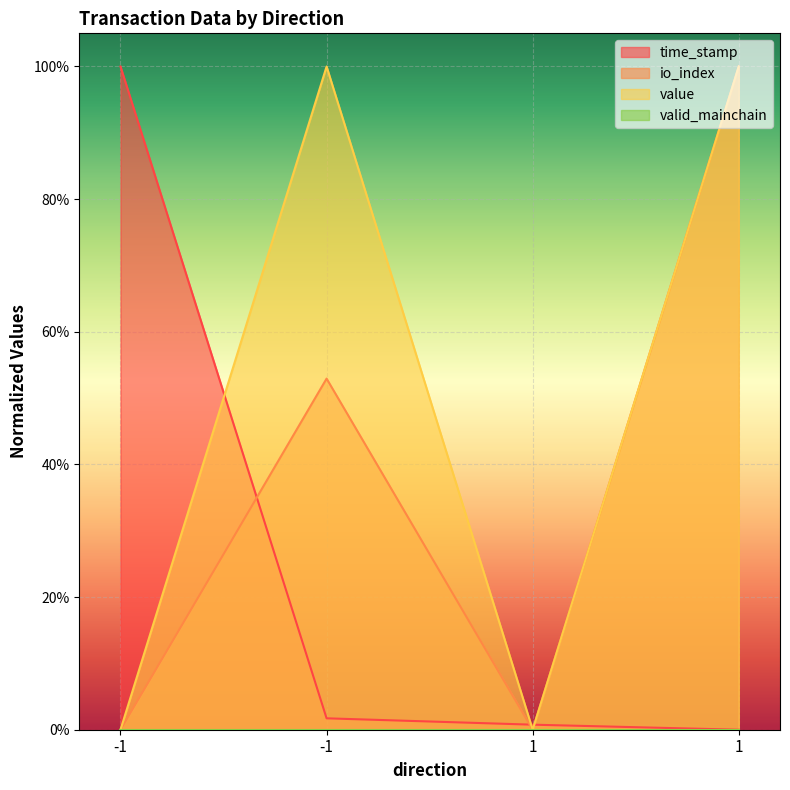

Does the chart display data point markers on the line(s)?

No